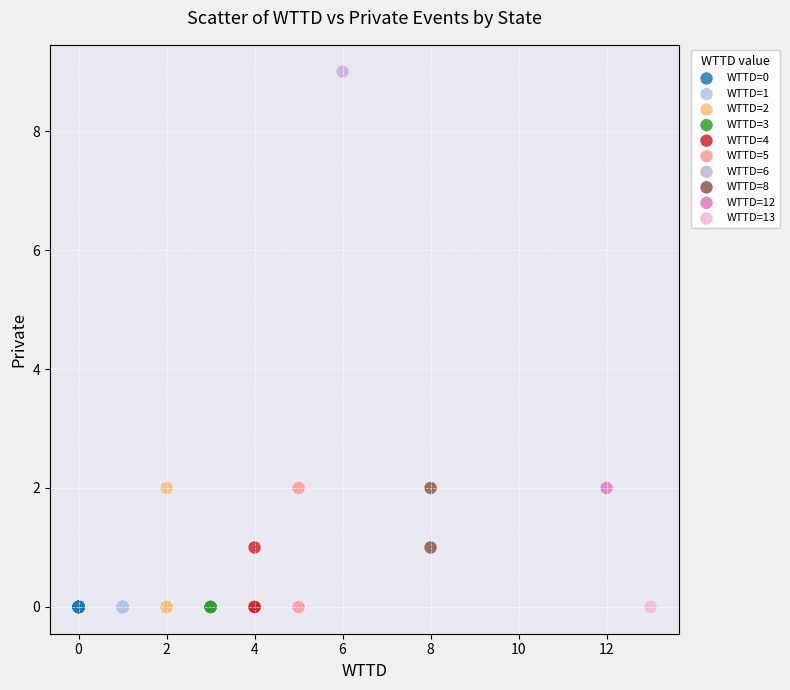

What are all the series names shown in the legend?

WTTD=0, WTTD=1, WTTD=2, WTTD=3, WTTD=4, WTTD=5, WTTD=6, WTTD=8, WTTD=12, WTTD=13